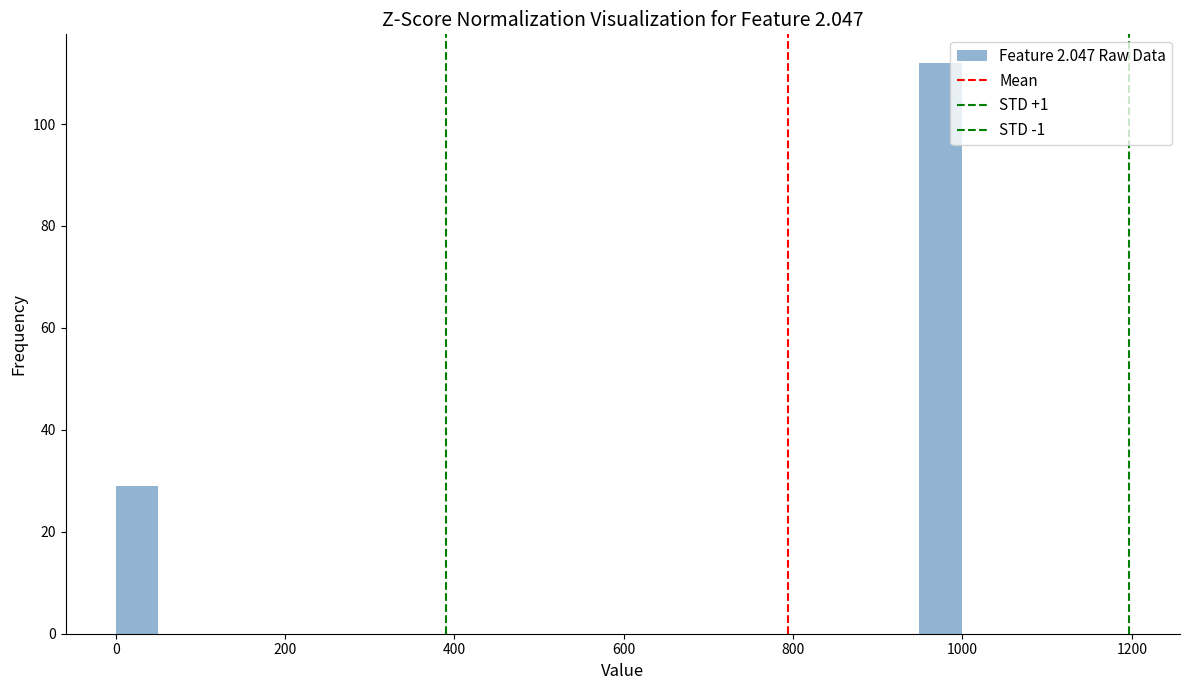

Around what value on the x-axis is the tallest bar? Give the approximate position of its centre, as read against the axis.

980